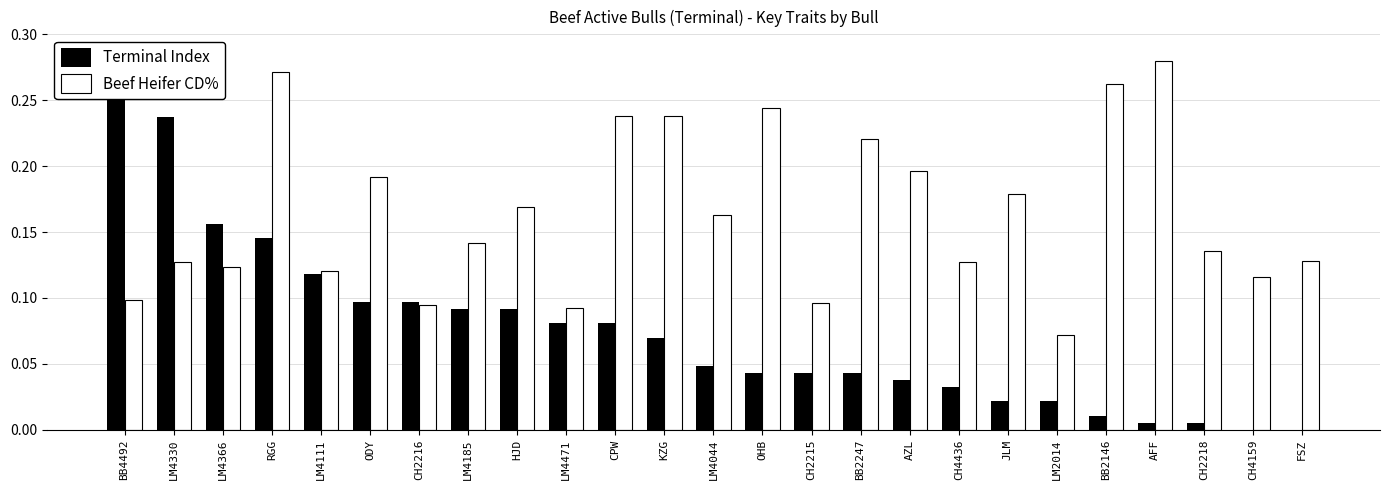

What are all the series names shown in the legend?

Terminal Index, Beef Heifer CD%